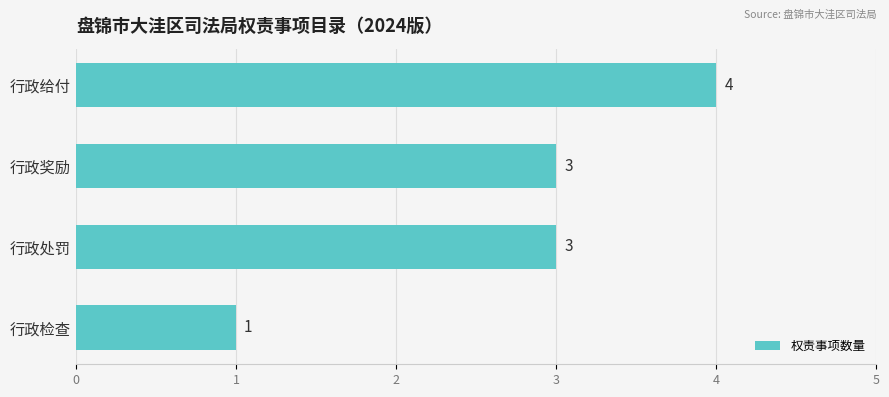

How many data points does each series have?

4